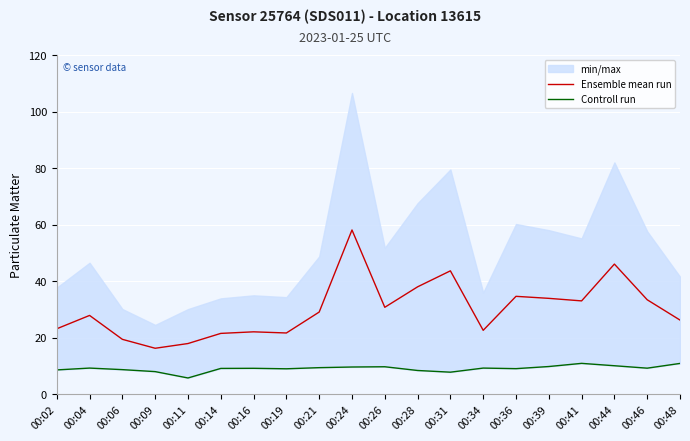

What is the sum of all Controll run values?

183.8